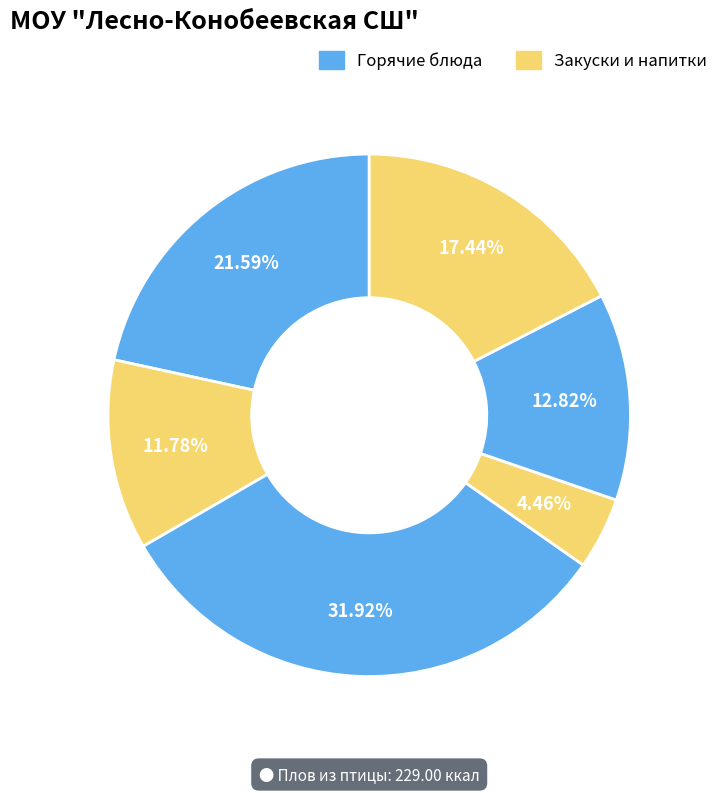

Which category has the biggest portion of the pie?

Плов из птицы